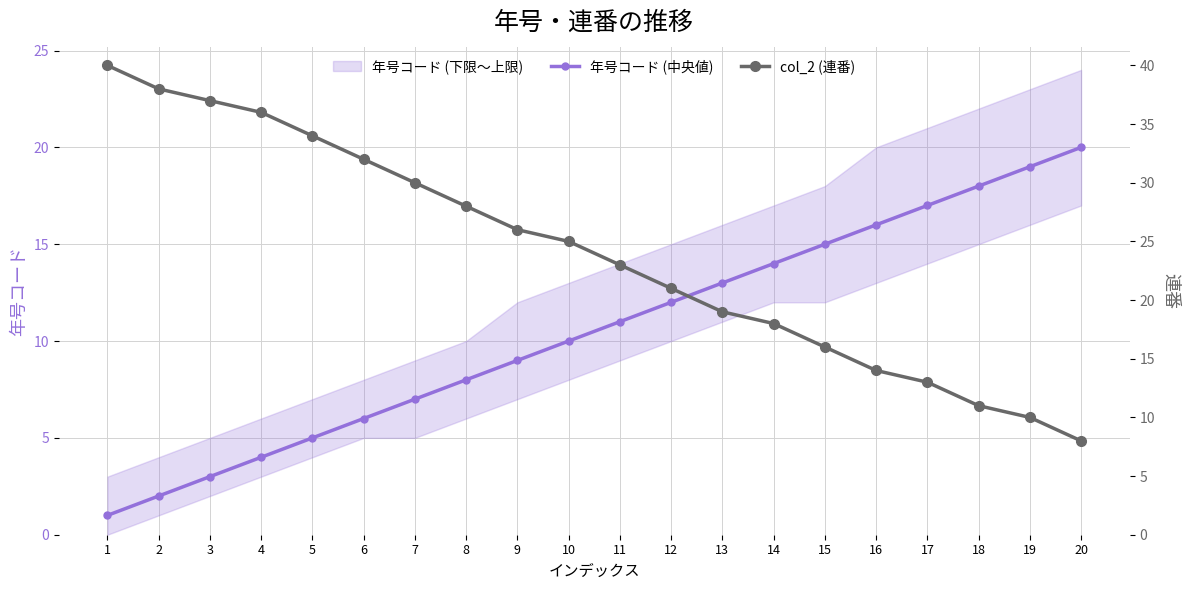

At which category does the chart reach its peak across all series?

1